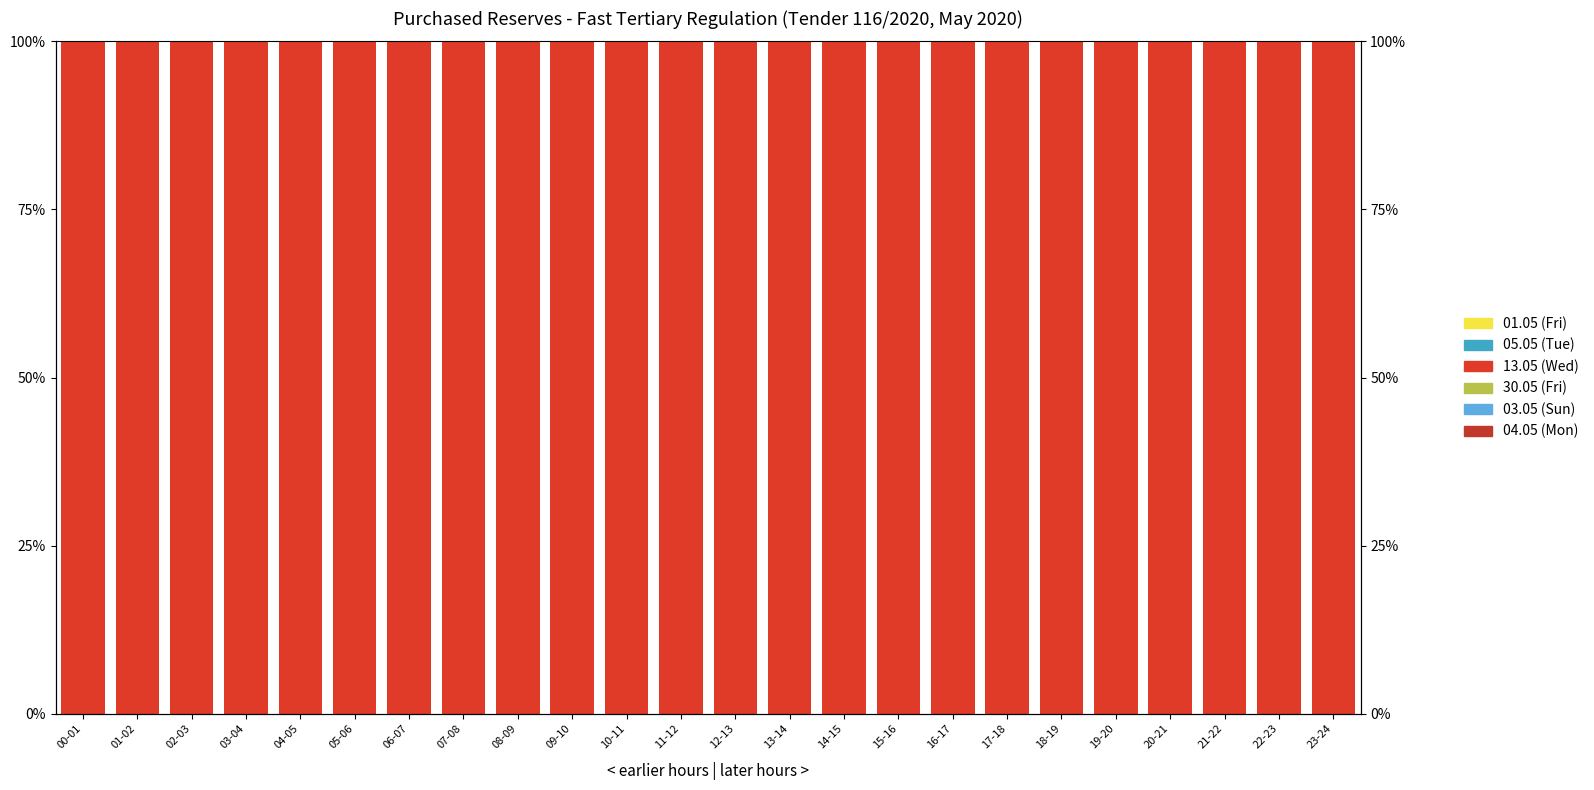

Reading left to right, extract all data points from this chart.

01.05 (Fri): 00-01=0	01-02=0	02-03=0	03-04=0	04-05=0	05-06=0	06-07=0	07-08=0	08-09=0	09-10=0	10-11=0	11-12=0	12-13=0	13-14=0	14-15=0	15-16=0	16-17=0	17-18=0	18-19=0	19-20=0	20-21=0	21-22=0	22-23=0	23-24=0
05.05 (Tue): 00-01=0	01-02=0	02-03=0	03-04=0	04-05=0	05-06=0	06-07=0	07-08=0	08-09=0	09-10=0	10-11=0	11-12=0	12-13=0	13-14=0	14-15=0	15-16=0	16-17=0	17-18=0	18-19=0	19-20=0	20-21=0	21-22=0	22-23=0	23-24=0
13.05 (Wed): 00-01=100	01-02=100	02-03=100	03-04=100	04-05=100	05-06=100	06-07=100	07-08=100	08-09=100	09-10=100	10-11=100	11-12=100	12-13=100	13-14=100	14-15=100	15-16=100	16-17=100	17-18=100	18-19=100	19-20=100	20-21=100	21-22=100	22-23=100	23-24=100
30.05 (Fri): 00-01=0	01-02=0	02-03=0	03-04=0	04-05=0	05-06=0	06-07=0	07-08=0	08-09=0	09-10=0	10-11=0	11-12=0	12-13=0	13-14=0	14-15=0	15-16=0	16-17=0	17-18=0	18-19=0	19-20=0	20-21=0	21-22=0	22-23=0	23-24=0
03.05 (Sun): 00-01=0	01-02=0	02-03=0	03-04=0	04-05=0	05-06=0	06-07=0	07-08=0	08-09=0	09-10=0	10-11=0	11-12=0	12-13=0	13-14=0	14-15=0	15-16=0	16-17=0	17-18=0	18-19=0	19-20=0	20-21=0	21-22=0	22-23=0	23-24=0
04.05 (Mon): 00-01=0	01-02=0	02-03=0	03-04=0	04-05=0	05-06=0	06-07=0	07-08=0	08-09=0	09-10=0	10-11=0	11-12=0	12-13=0	13-14=0	14-15=0	15-16=0	16-17=0	17-18=0	18-19=0	19-20=0	20-21=0	21-22=0	22-23=0	23-24=0